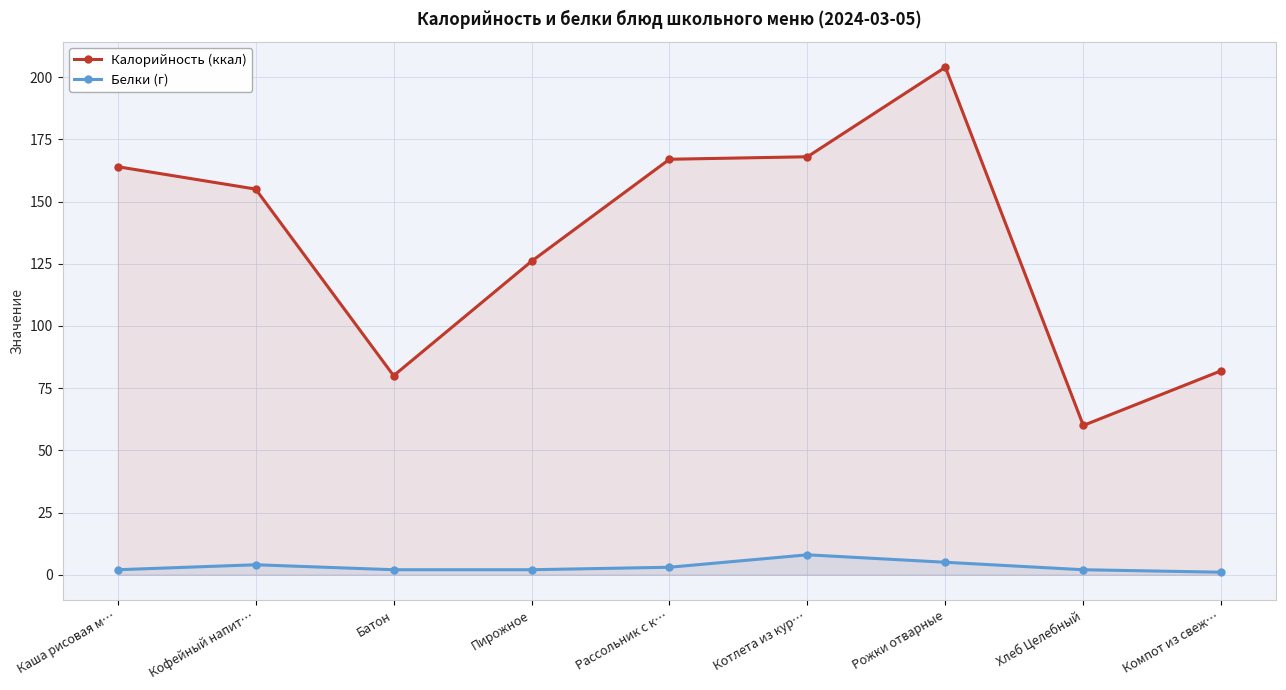

In Белки (г), how many points are higher than both neighbors (excluding endpoints)?

2